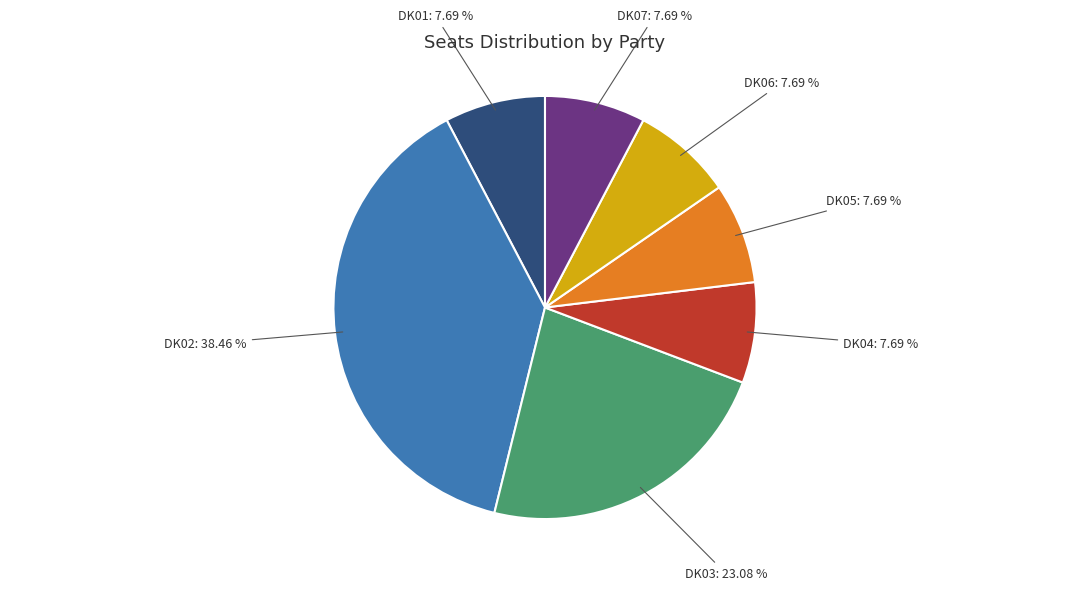

Do DK04 and DK07 together represent more than half of the pie?

No